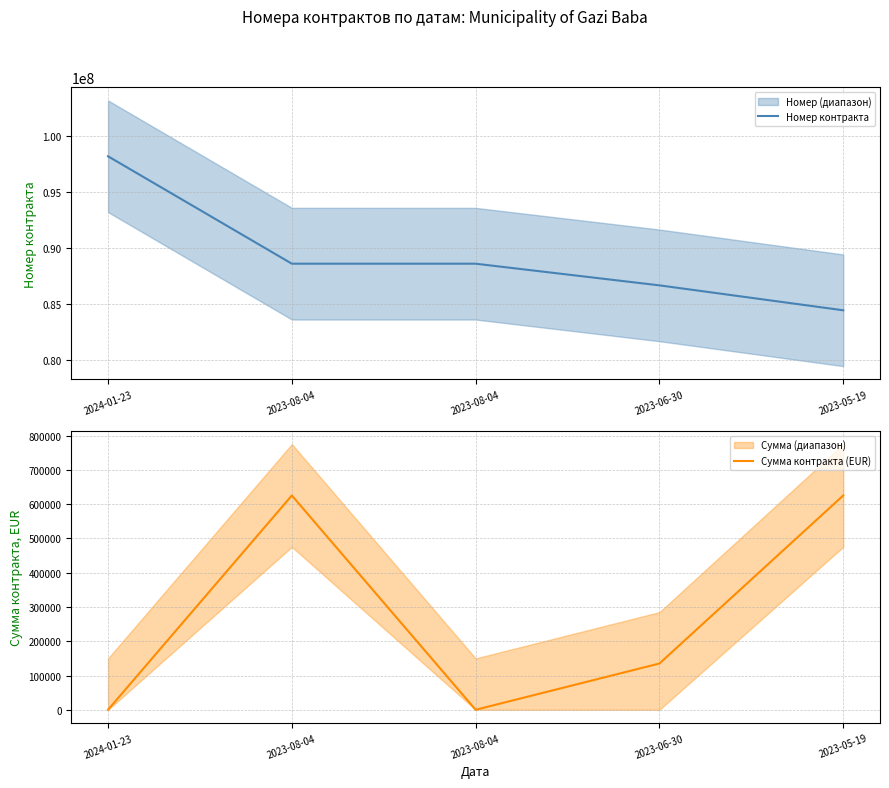

Which series has the largest total across all categories?

Номер контракта